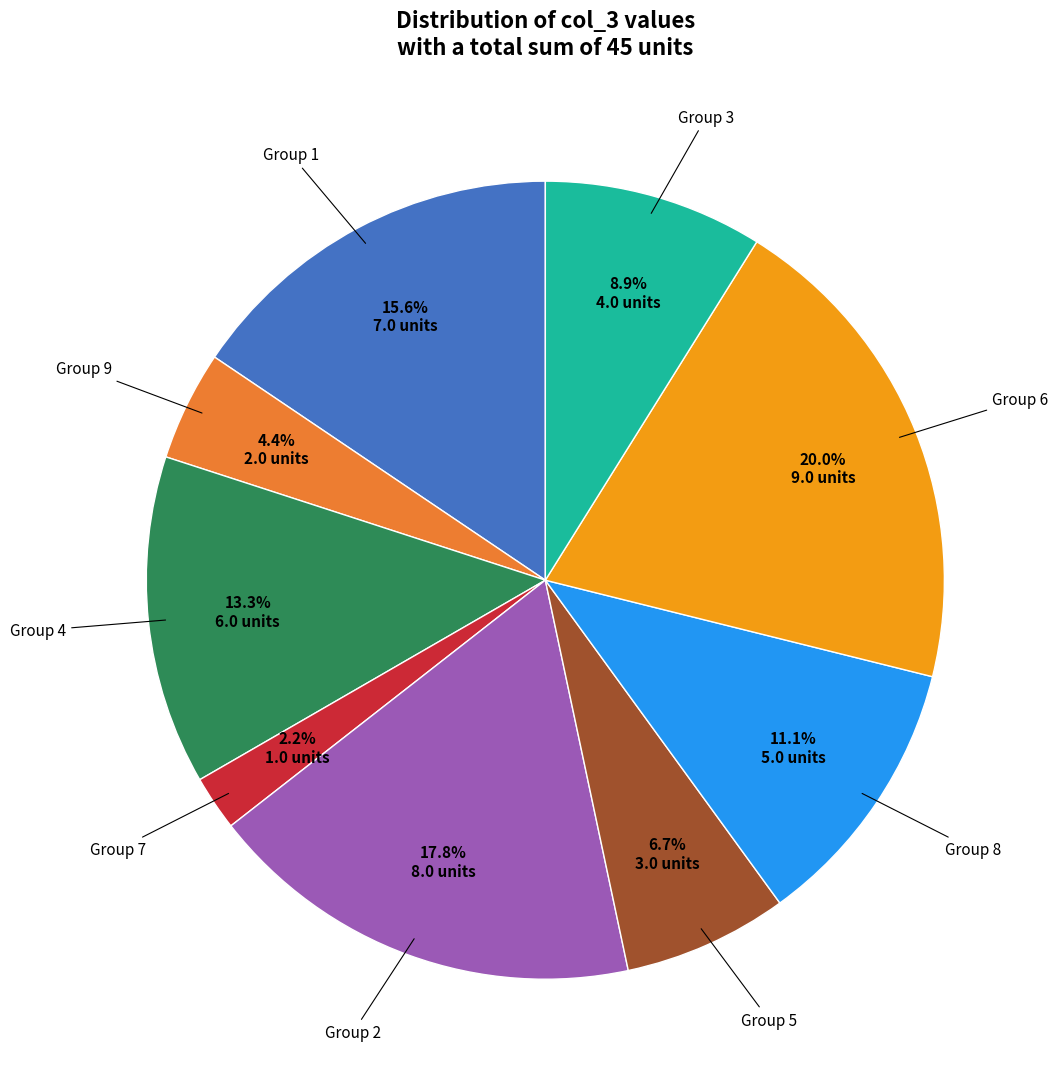

Is there any slice that represents more than half of the pie?

No